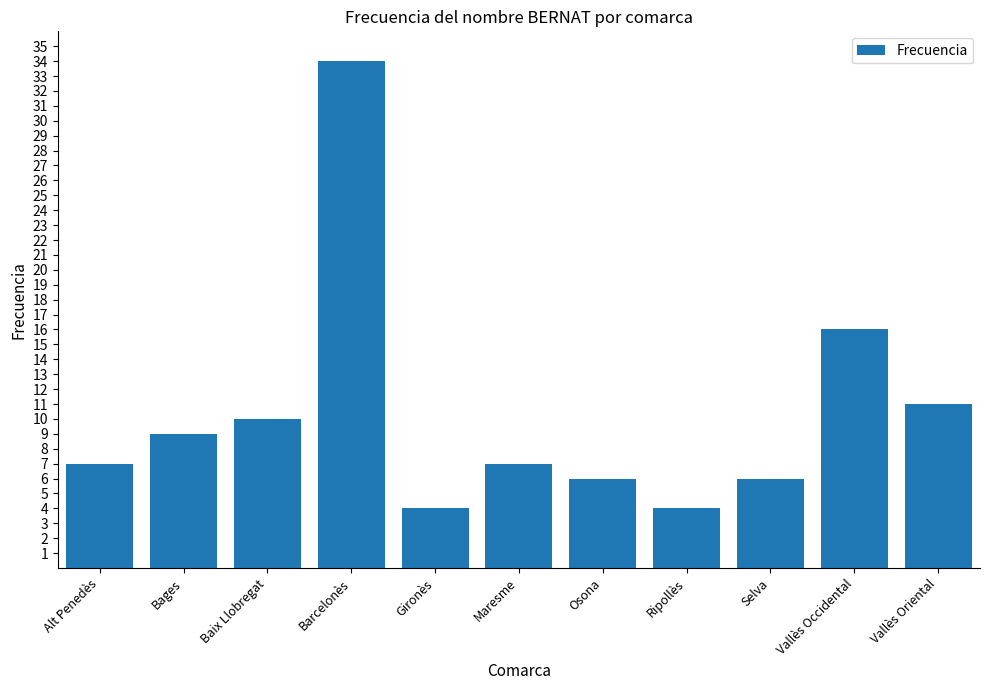

What position from the left is Ripollès?

8